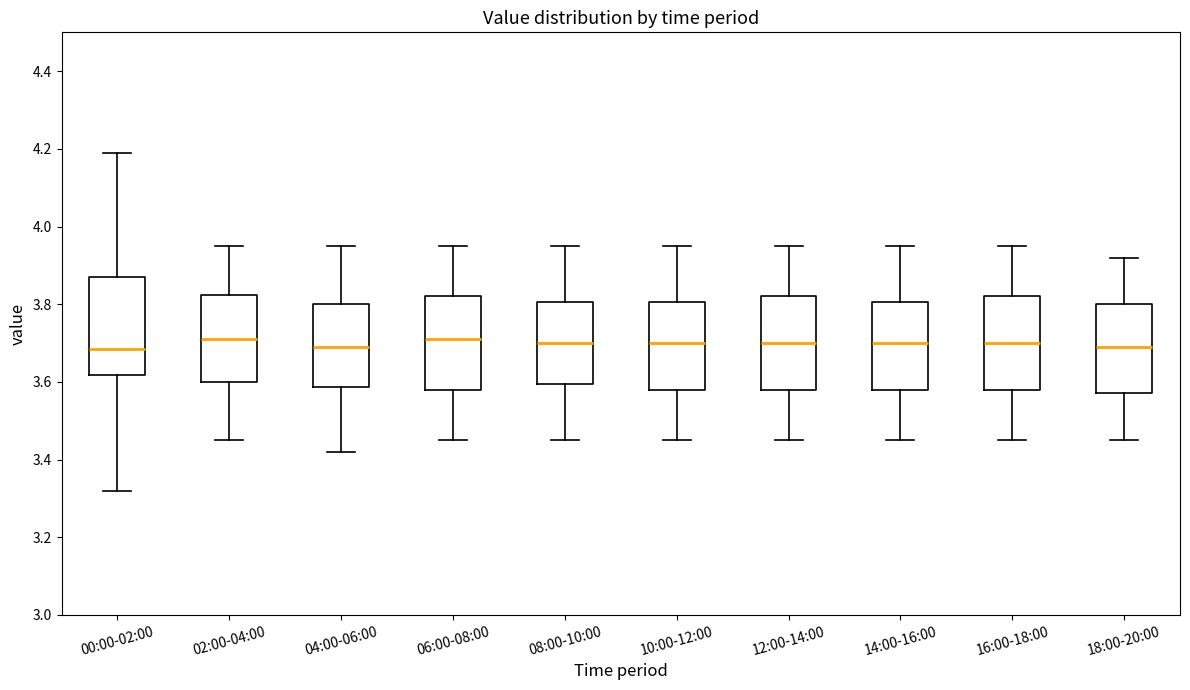

Where is the lower edge of the box for 06:00-08:00 on the y-axis? The values are not printed on the chart, so give them approximately, as read against the axis.

3.58